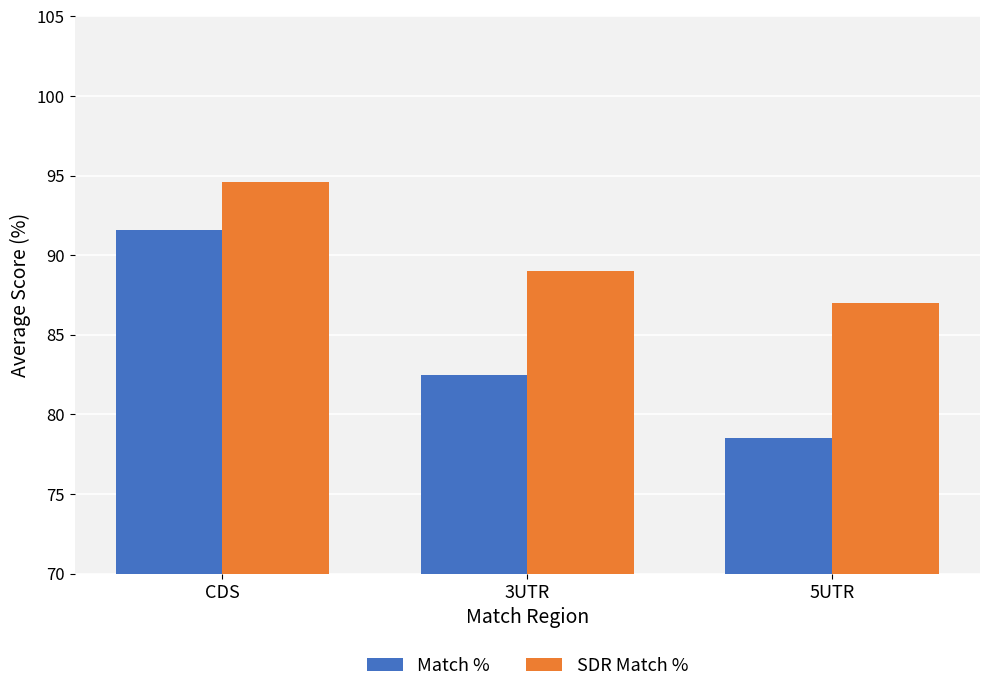

What is the total value across all series at 5UTR?

165.5